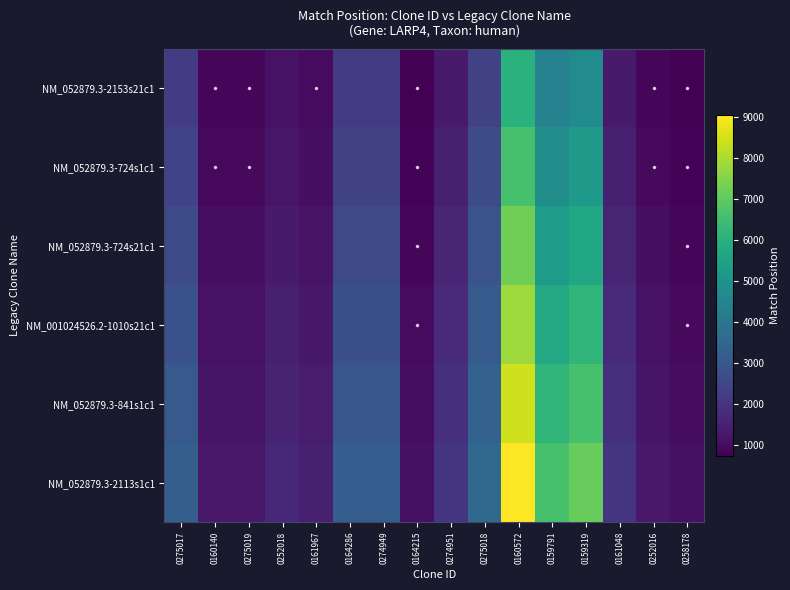

Which series has the largest total across all categories?

NM_052879.3-2113s1c1